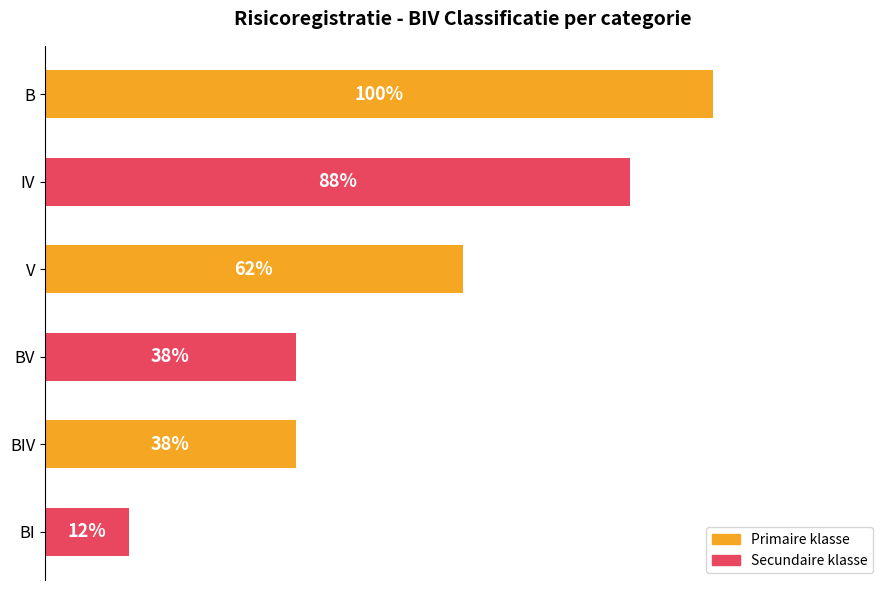

Does the chart contain any negative values?

No